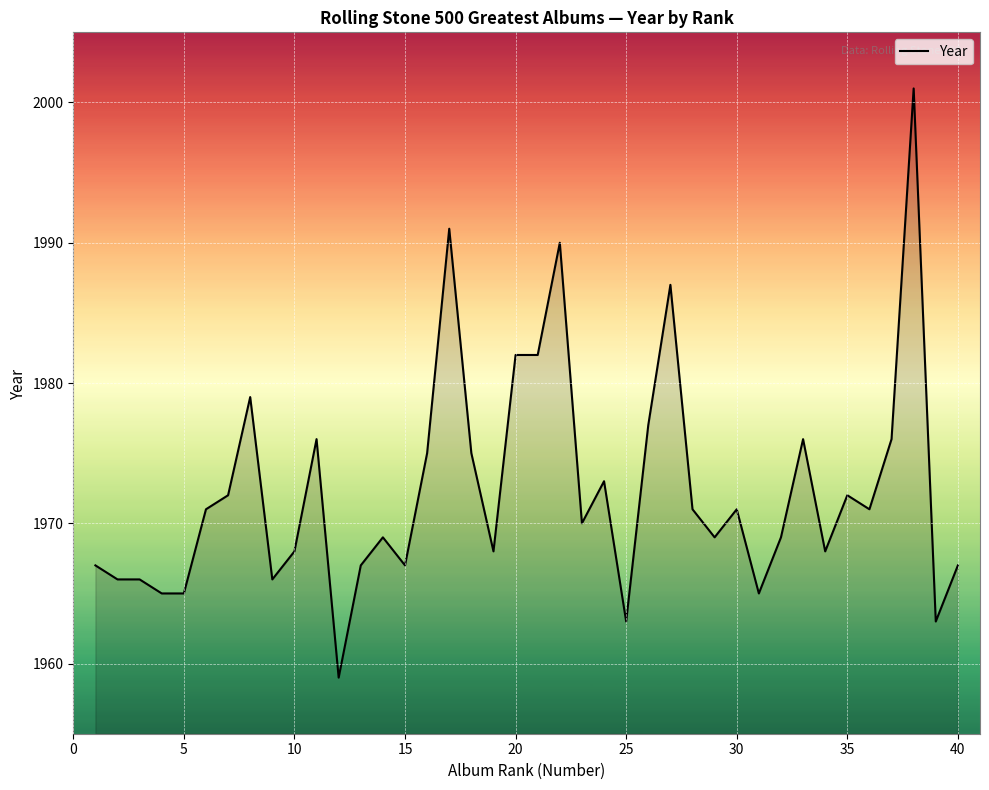

What is the difference between the maximum and minimum values?

42